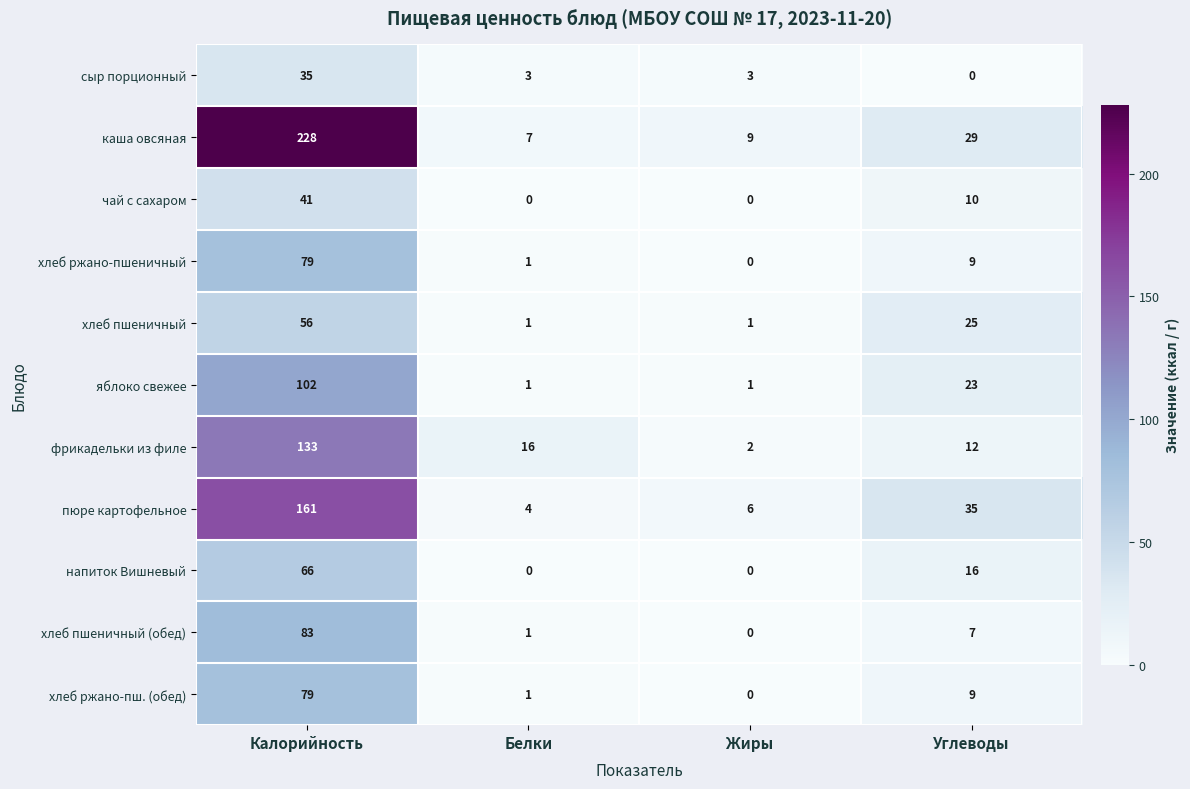

The value of хлеб пшеничный at Белки is 1. True or false?

True